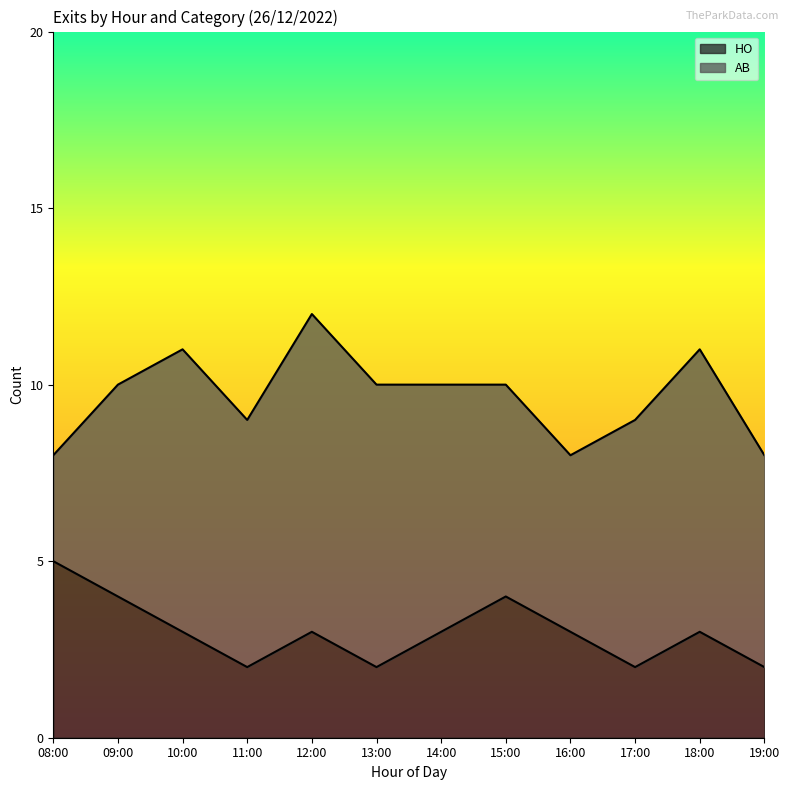

What is the sum of the values at 09:00 and 12:00?

7